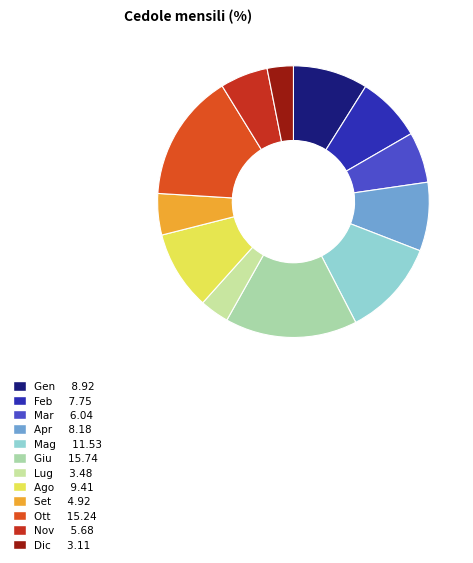

Is there a majority slice in this chart?

No